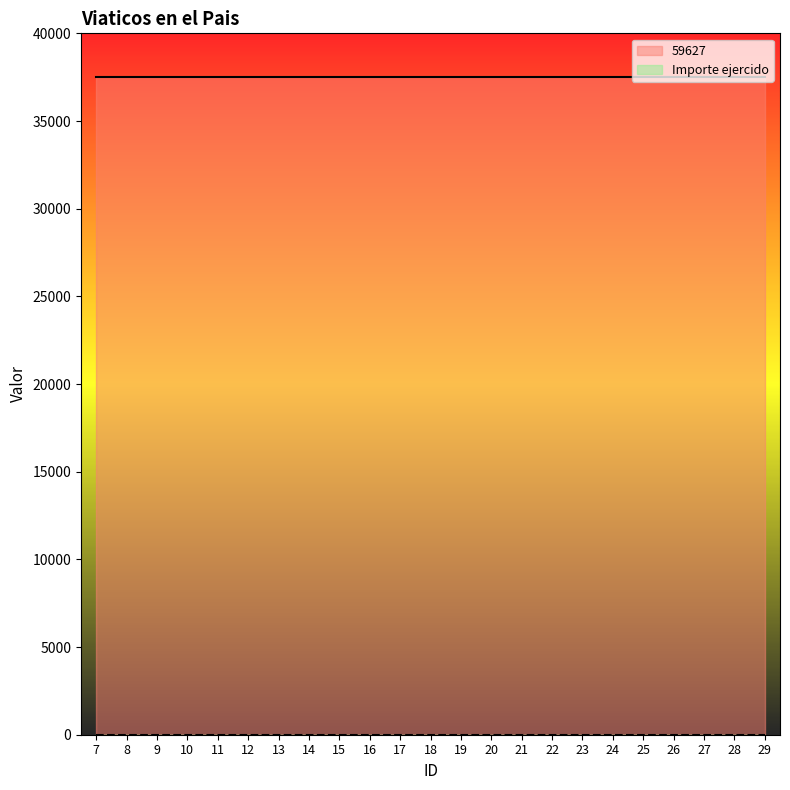

Rank the series by their average value, from lowest to highest.

Importe ejercido, 59627